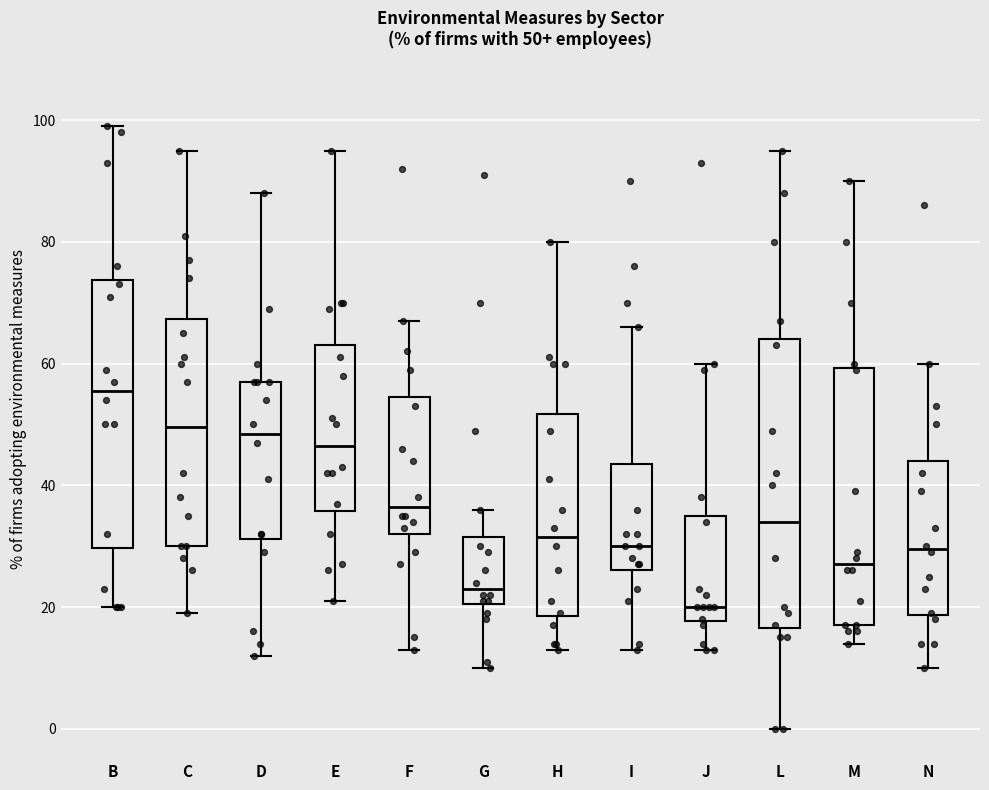

Which box has the highest median line?

B